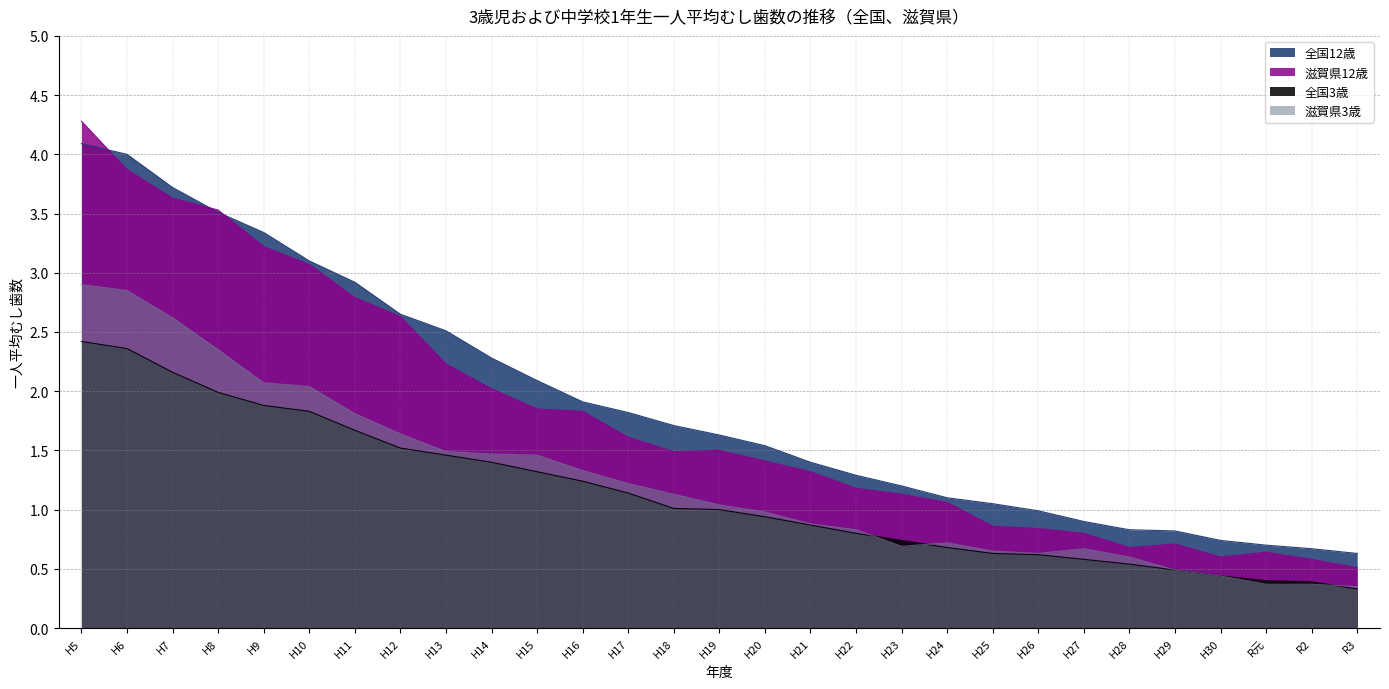

Does the chart have visible grid lines?

Yes